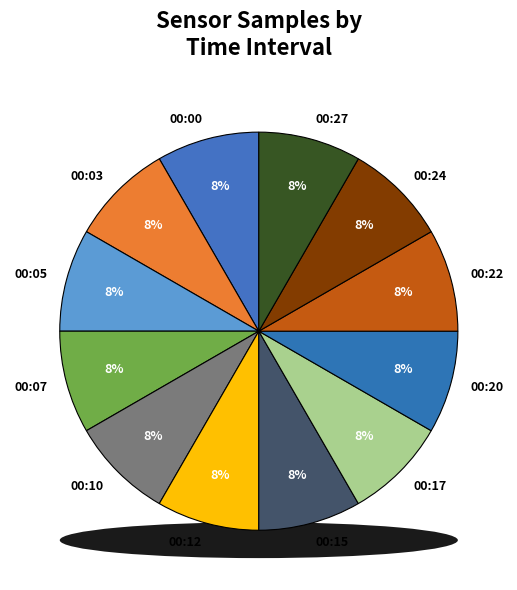

The 00:03 slice represents 16% of the pie. True or false?

False